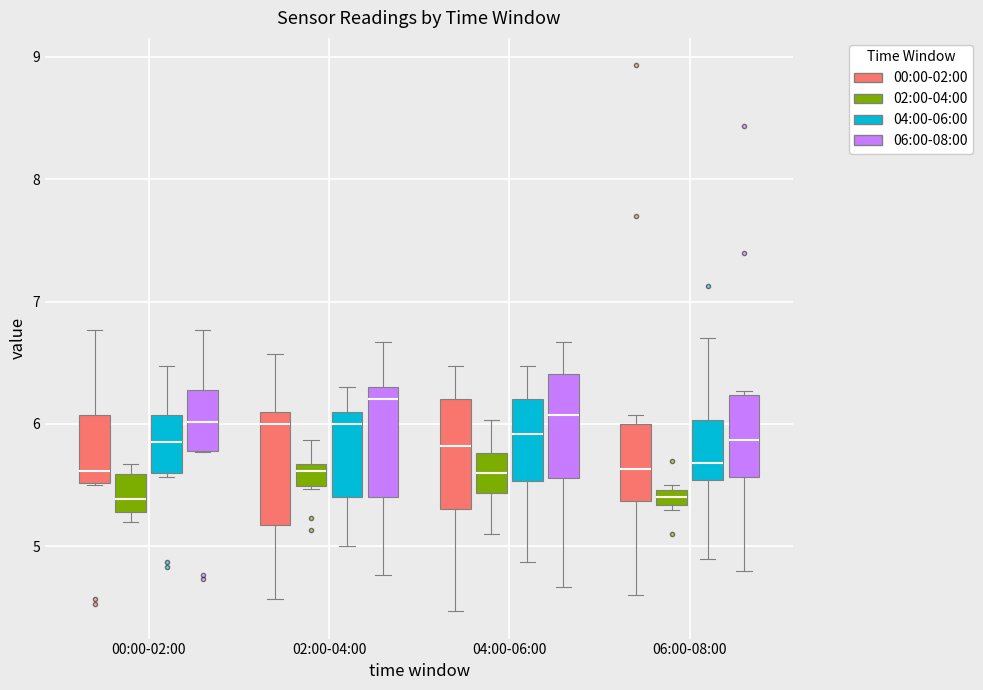

Where is the lower edge of the box for 02:00-04:00 (02:00-04:00) on the y-axis? The values are not printed on the chart, so give them approximately, as read against the axis.

5.5